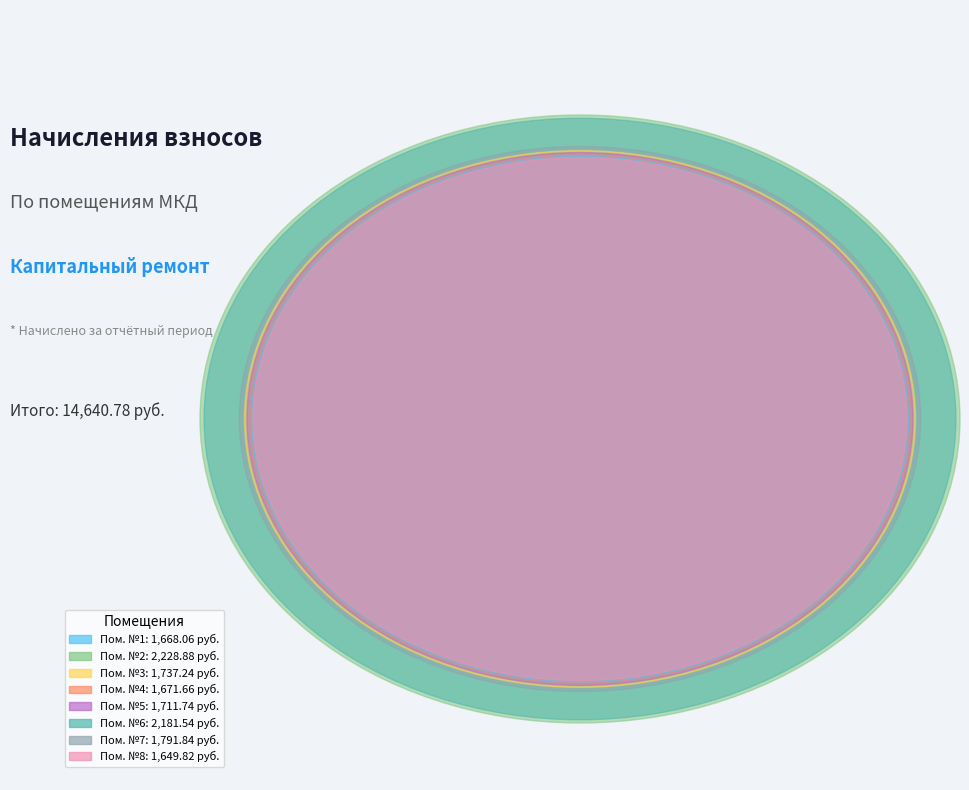

Count the number of slices in the pie.

8